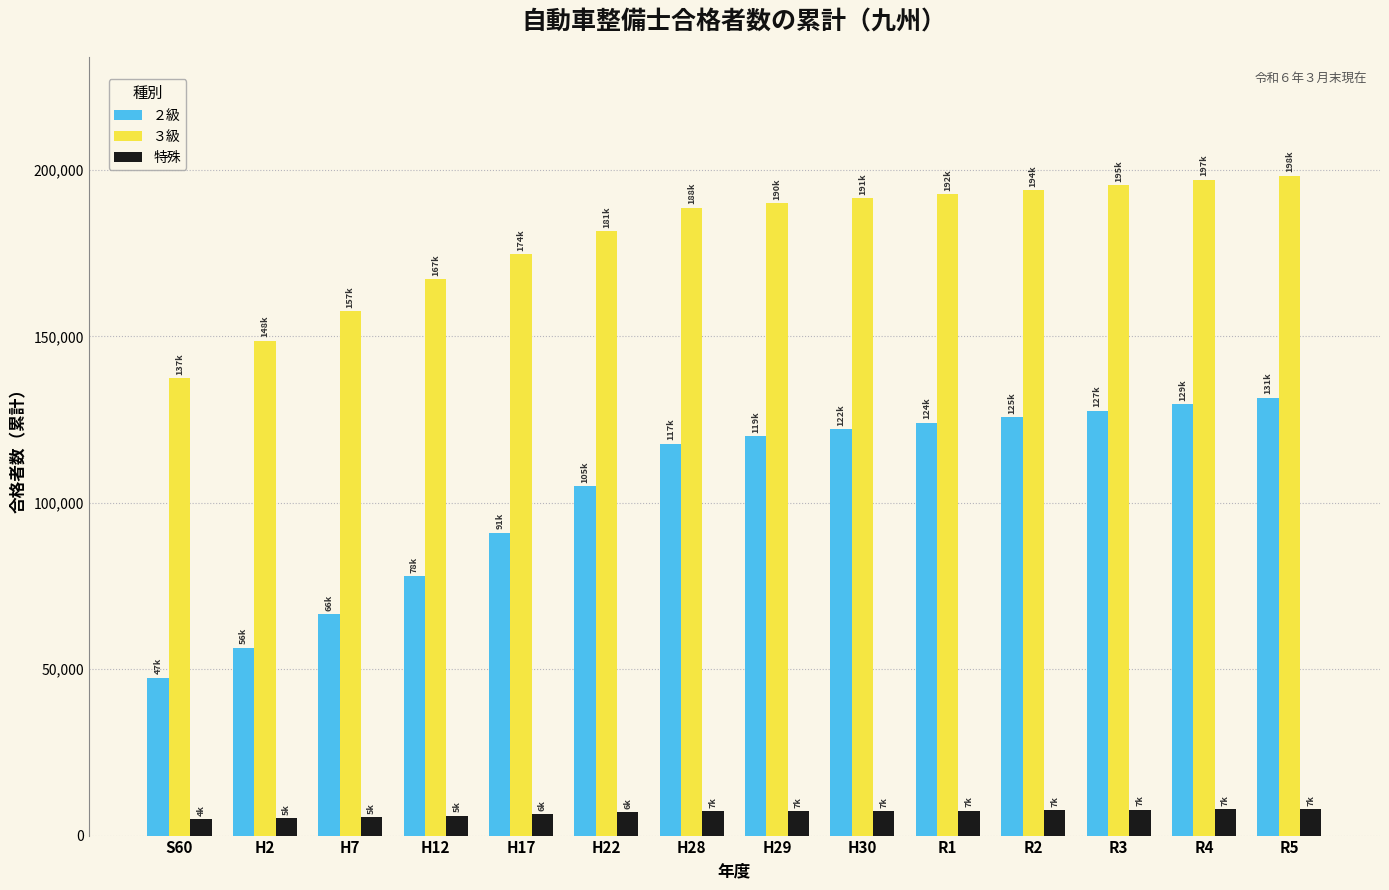

True or false: ３級 has a value of 194038 at R2.

True